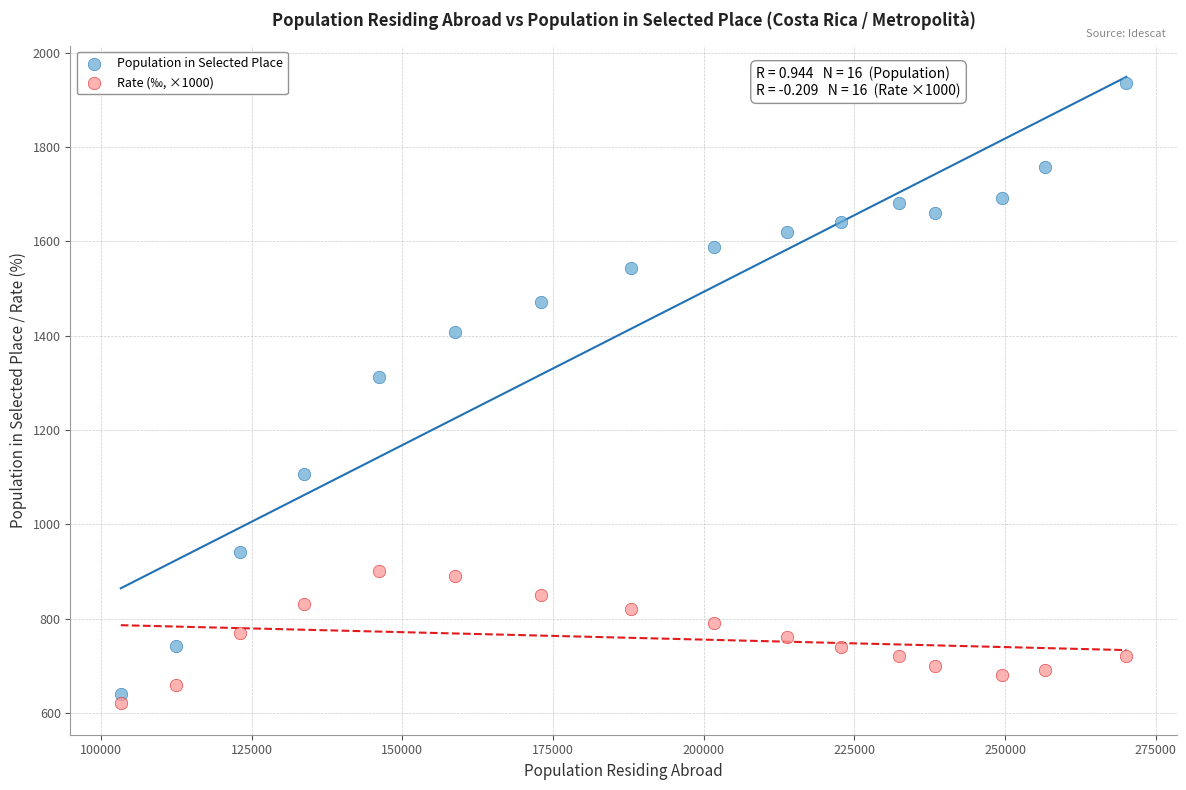

Across all data points, what is the range of Y values (max minus min)?

1315